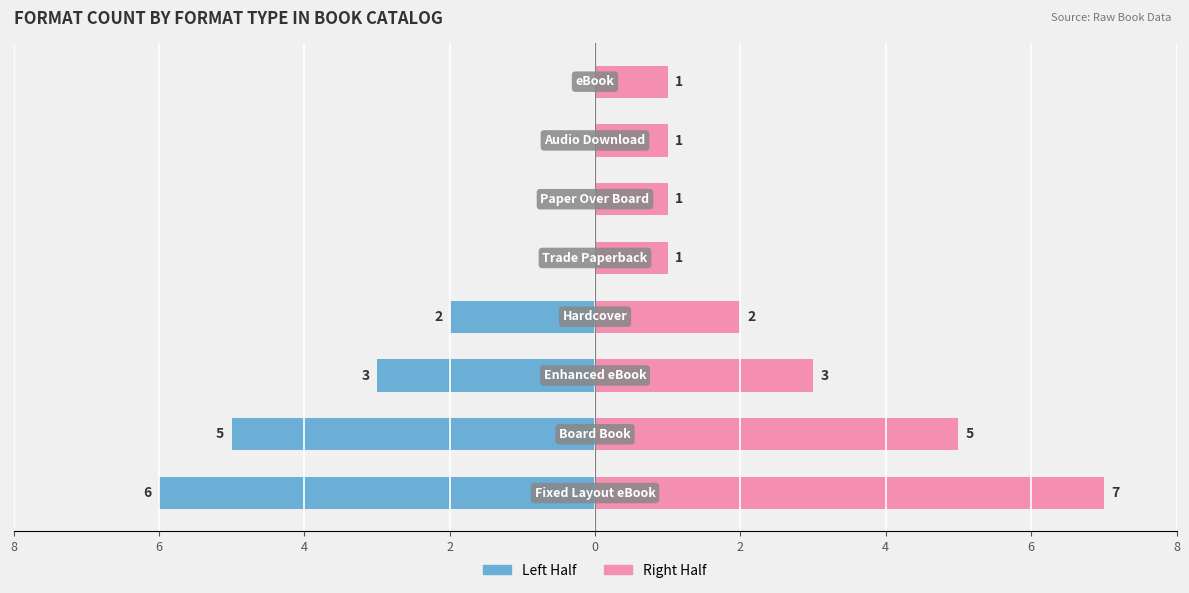

How many groups of bars are there?

8